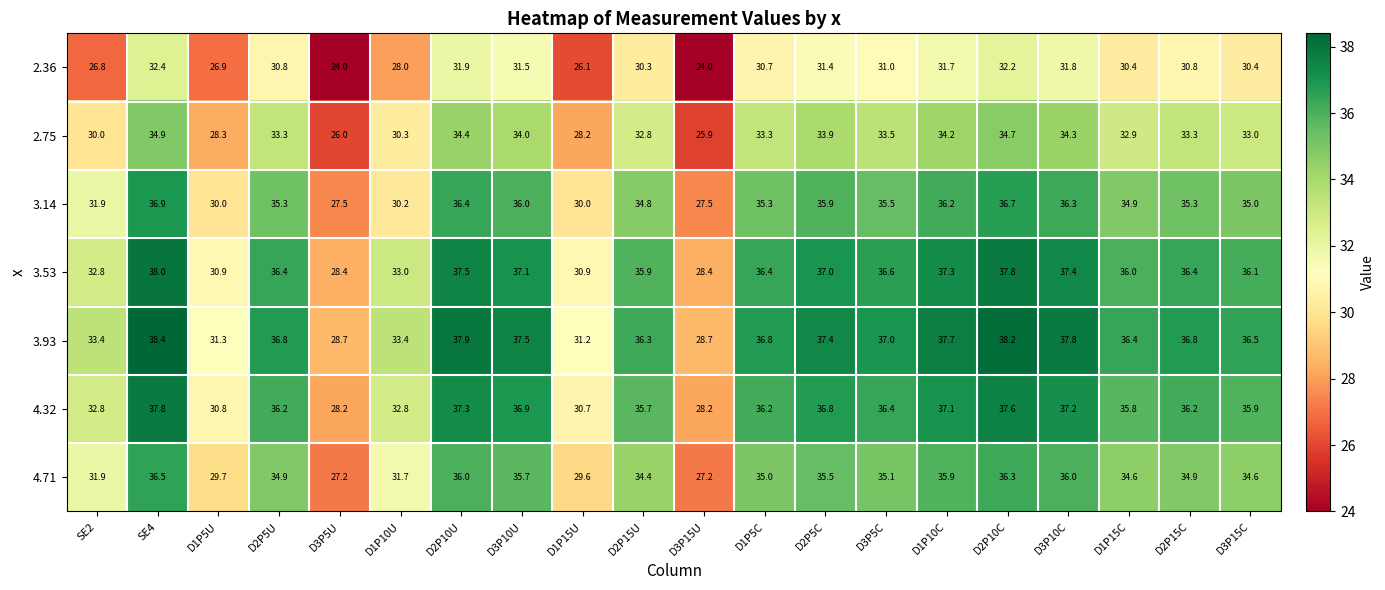

How many values in the 4.32 series exceed 36?

11